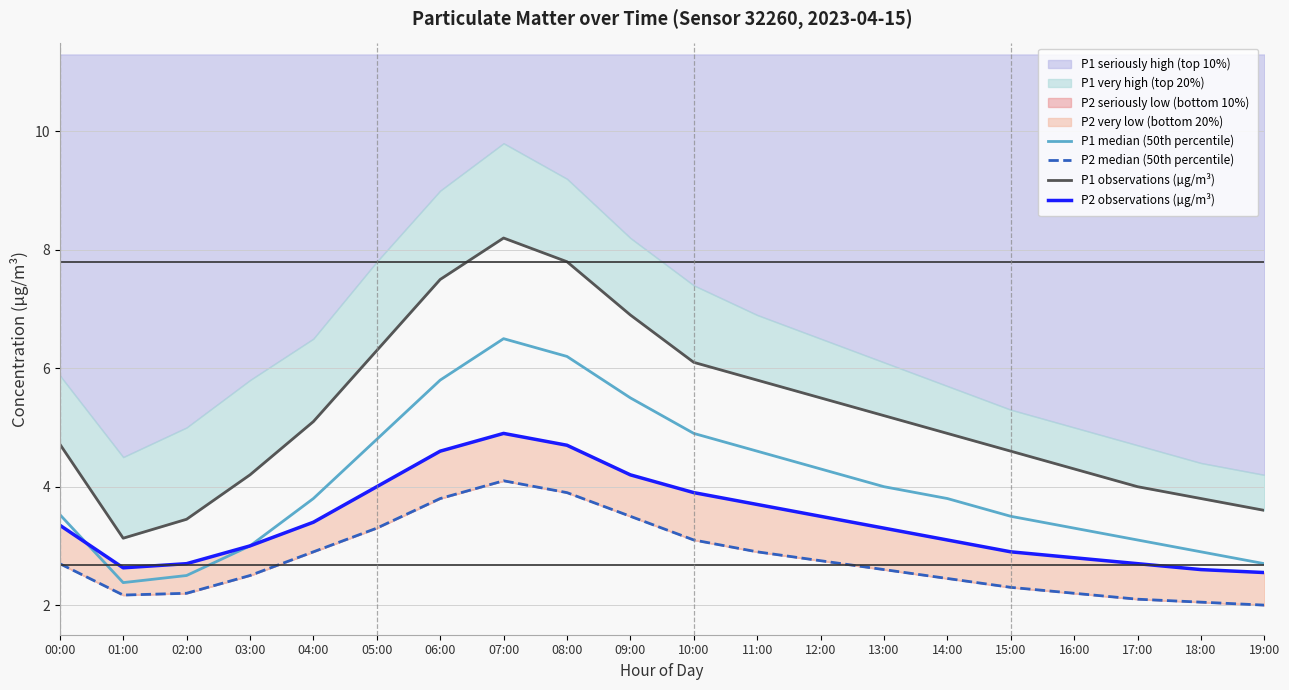

List the labels in order of P2 observations (µg/m³) value, largest first.

07:00, 08:00, 06:00, 09:00, 05:00, 10:00, 11:00, 12:00, 04:00, 00:00, 13:00, 14:00, 03:00, 15:00, 16:00, 02:00, 17:00, 01:00, 18:00, 19:00